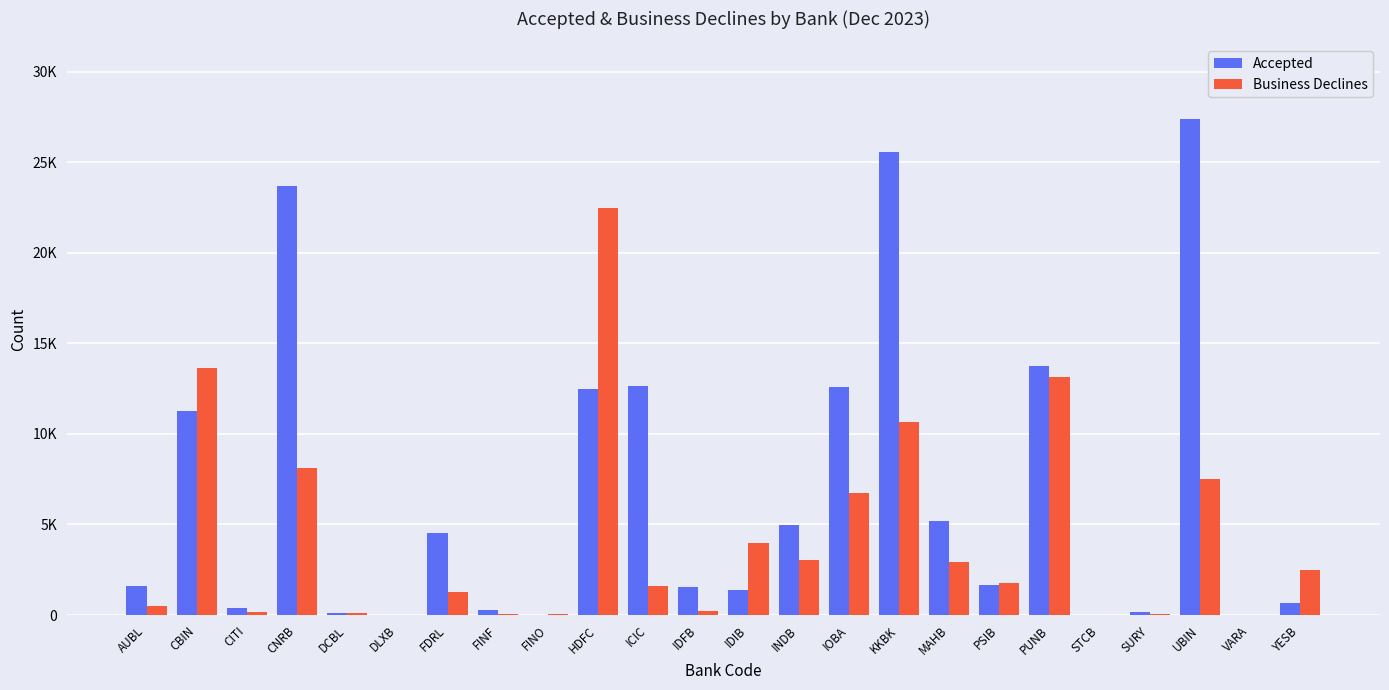

What is the greatest value displayed?

27420